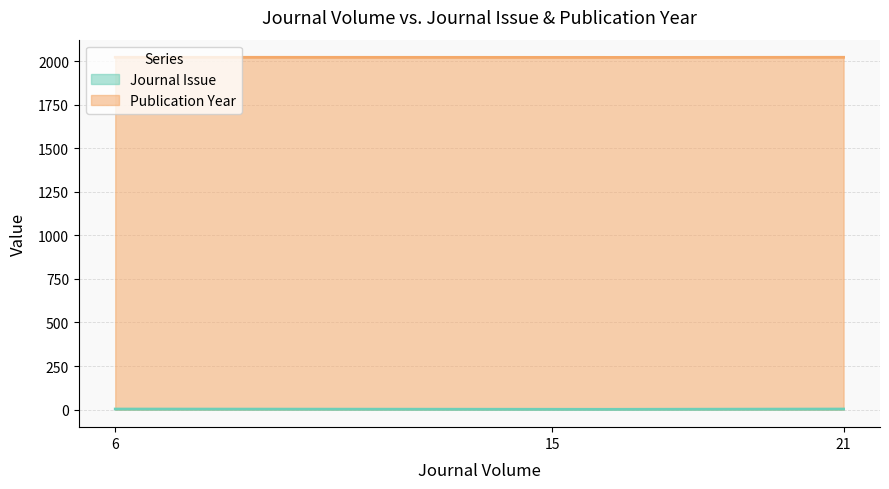

What is the lowest value of the Journal Issue series?

1.0